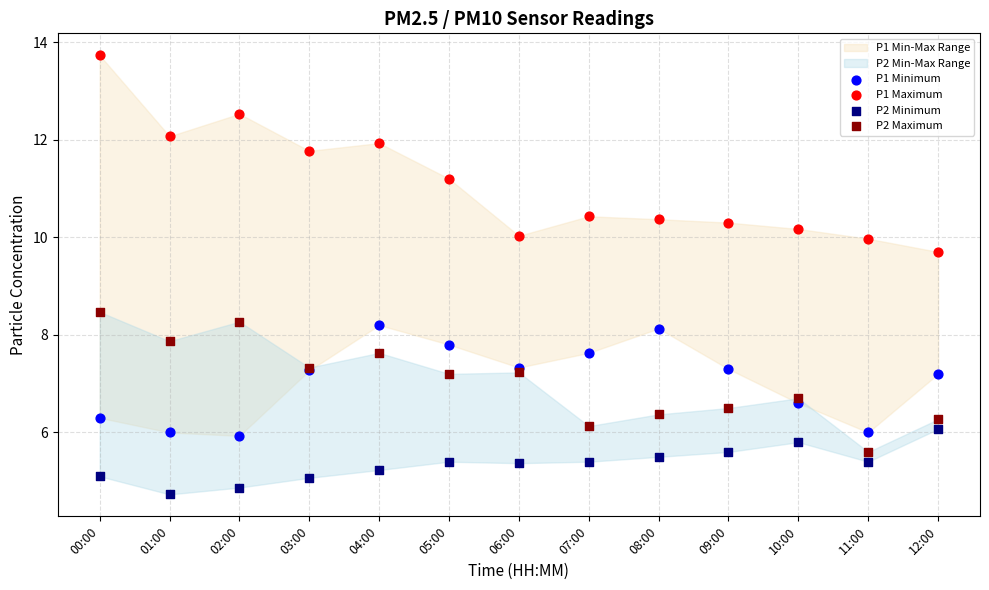

Which series has the widest spread of Y values?

P1 Maximum